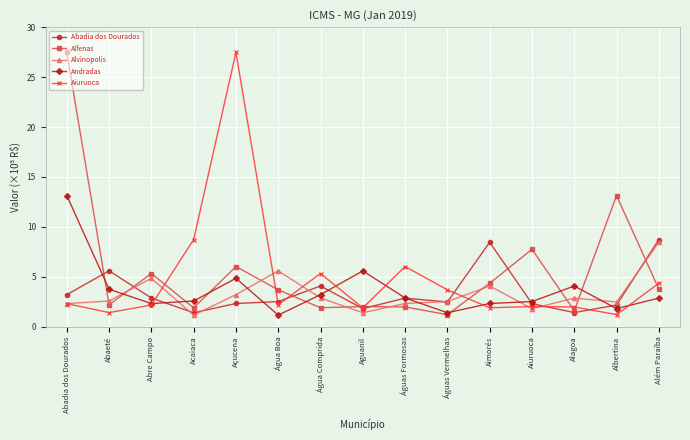

What is the label of the 9th point from the left?

Águas Formosas